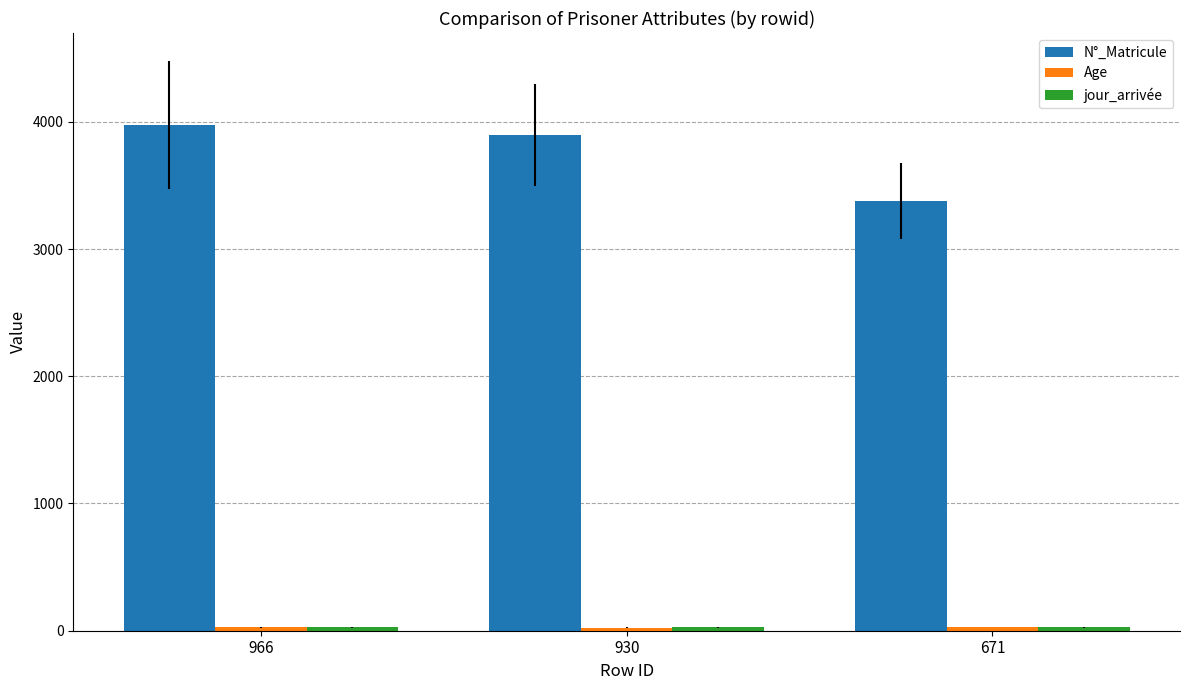

Where is N°_Matricule nearest to the value 3675?

930